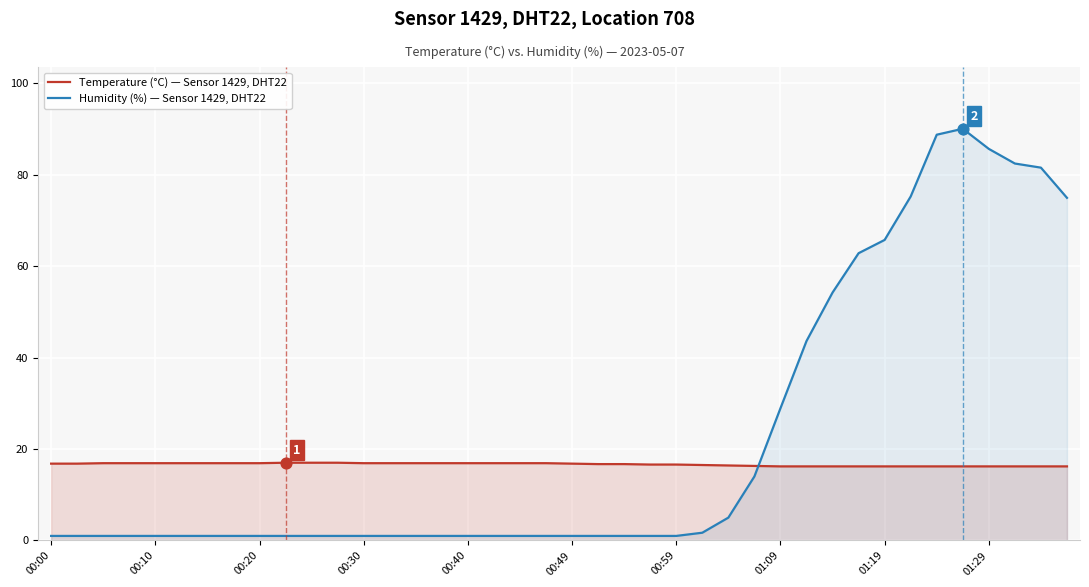

Which series has the largest total across all categories?

Humidity (%) — Sensor 1429, DHT22